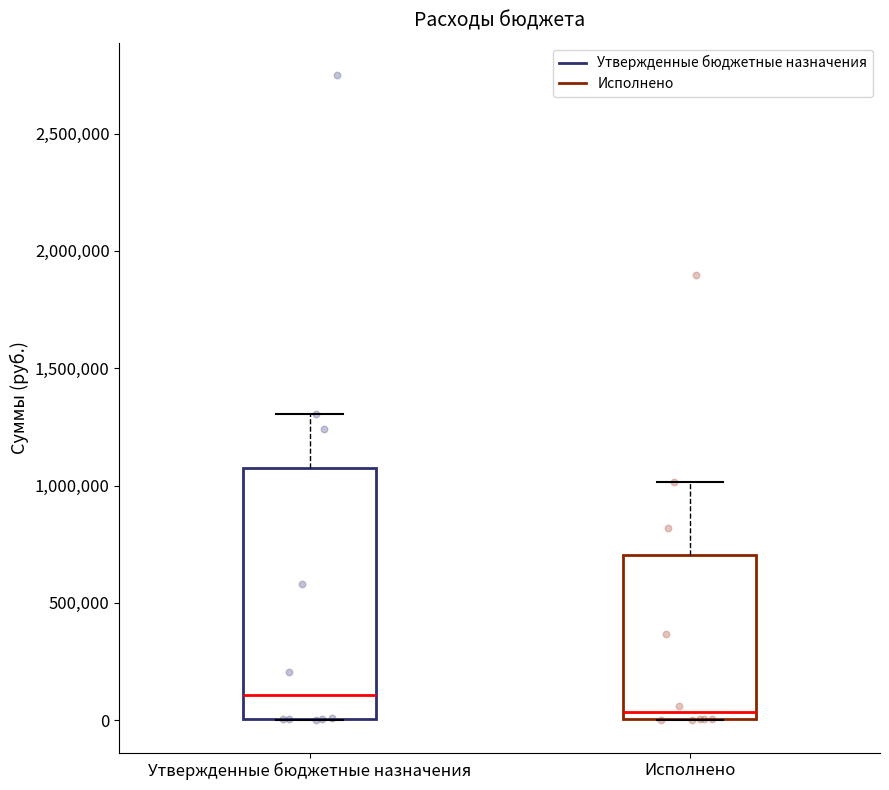

Reading left to right, read every box against the y-axis: the position of its median line, the range the box covers, and the ends of its whiskers. The values are not printed on the chart, so give them approximately, as read against the axis.

Утвержденные бюджетные назначения: median 100000, box 0 to 1050000, whiskers 0 to 1300000
Исполнено: median 50000, box 0 to 700000, whiskers 0 to 1000000